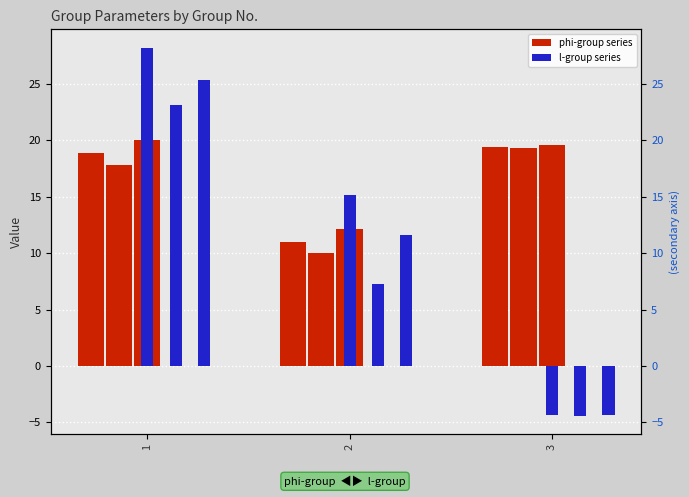

Is it true that lgroup(max) equals -7.4 at 3?

False